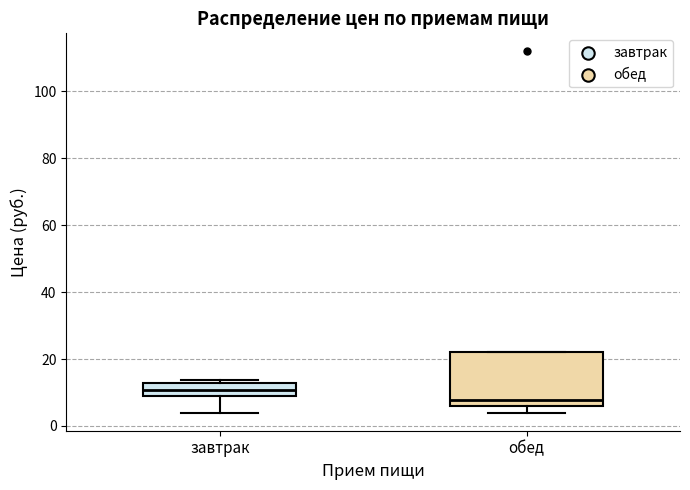

Which box has the highest median line?

завтрак